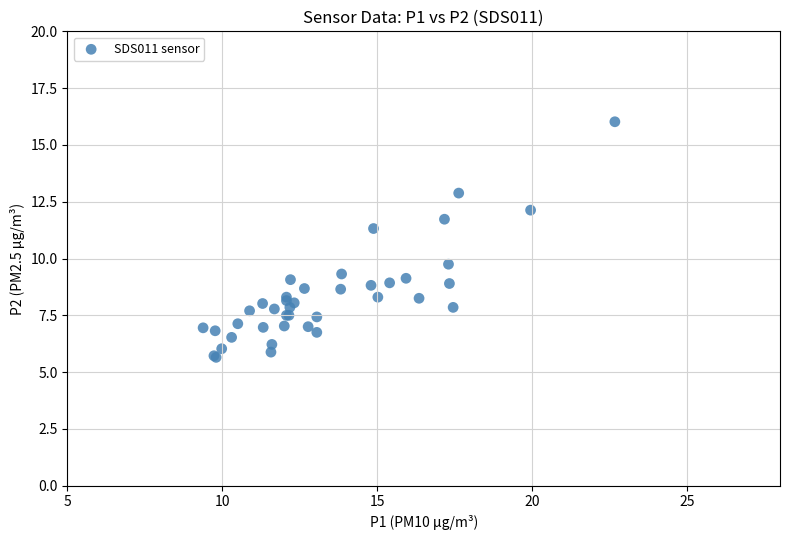

What Y value in the scatter plot is closest to 10?

9.8